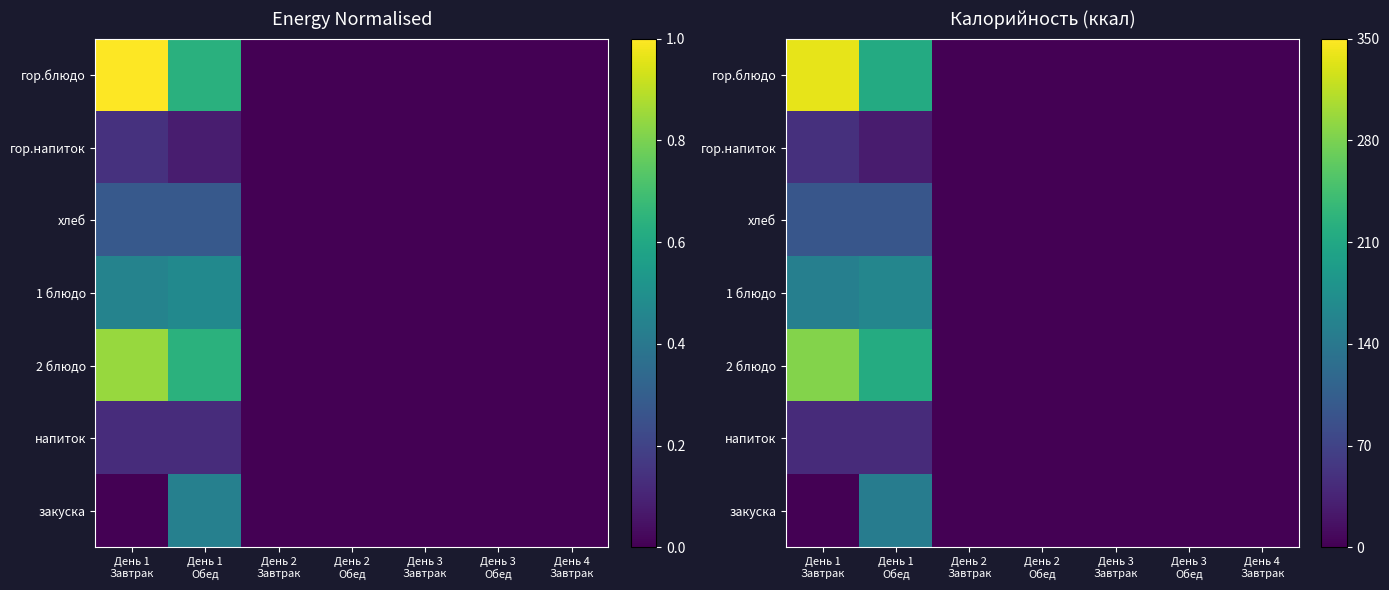

Is it true that 2 блюдо equals -129 at День 4 Завтрак?

False